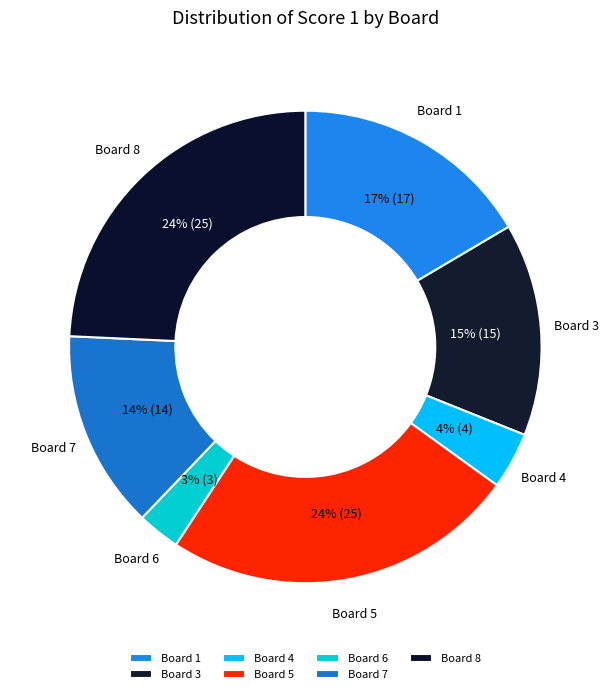

Is the sum of Board 5 and Board 8 greater than half?

No